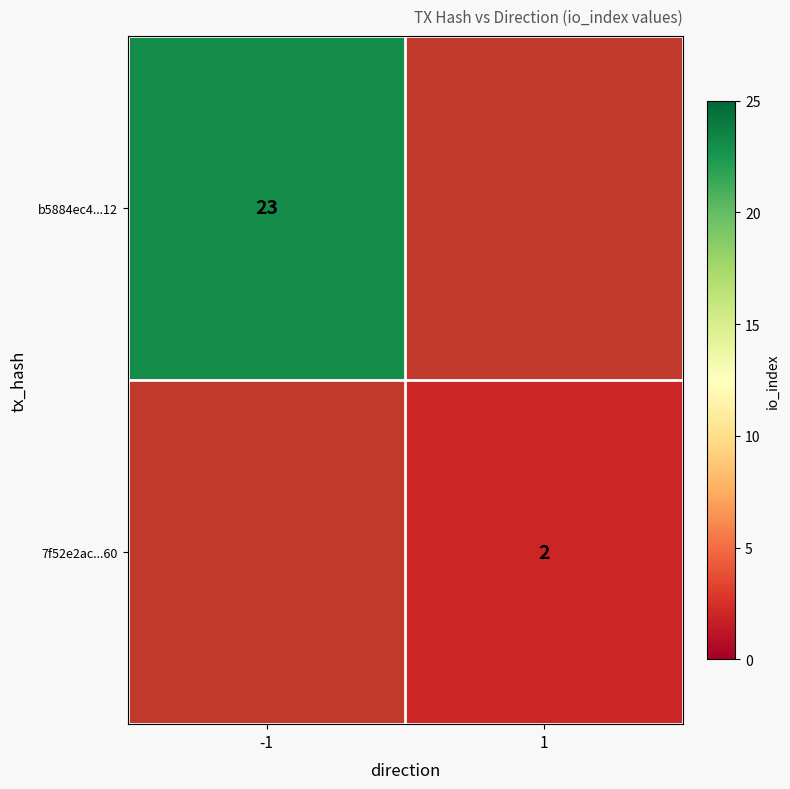

The b5884ec4...12 series shows 23 at -1. True or false?

True